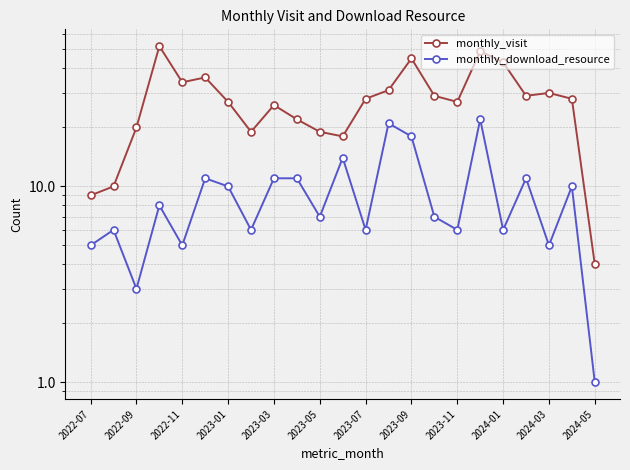

Which series has the largest total across all categories?

monthly_visit